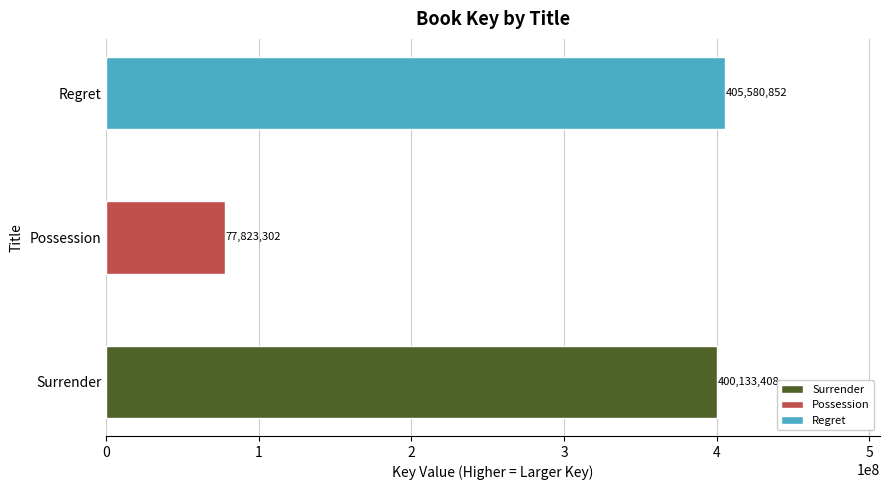

Where does the data first go above 400133408?

Regret